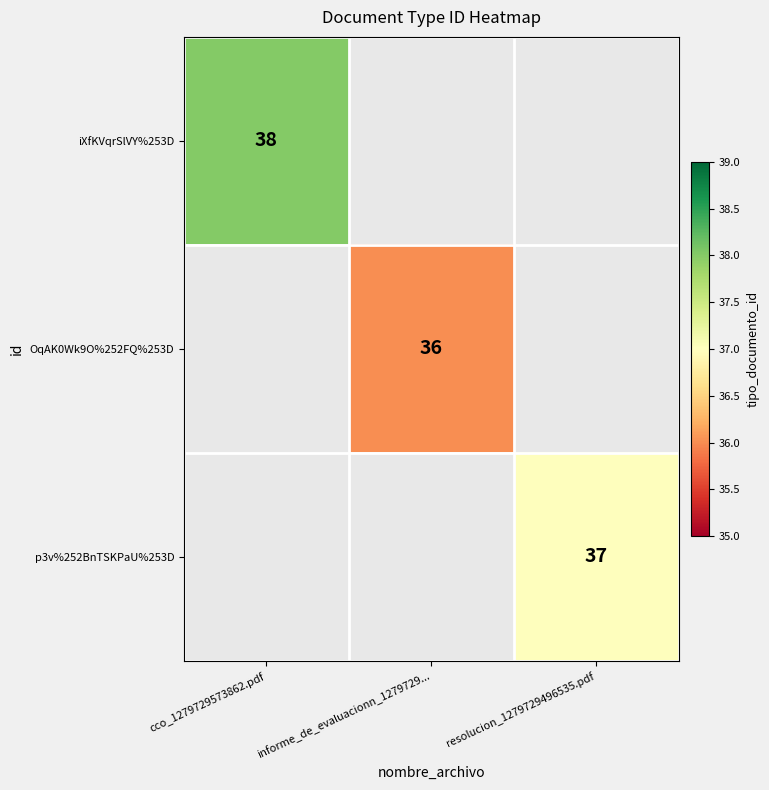

At how many categories does at least one series exceed 36?

2